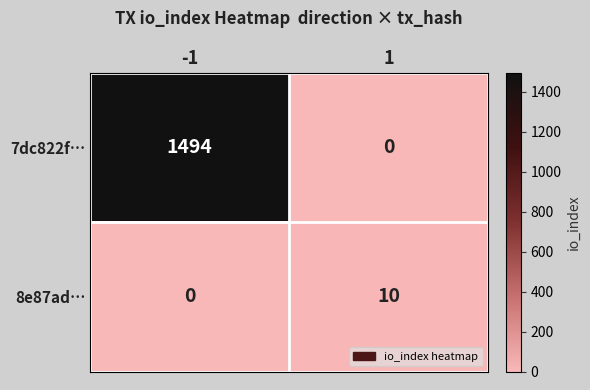

What is the total value across all series at -1?

1494